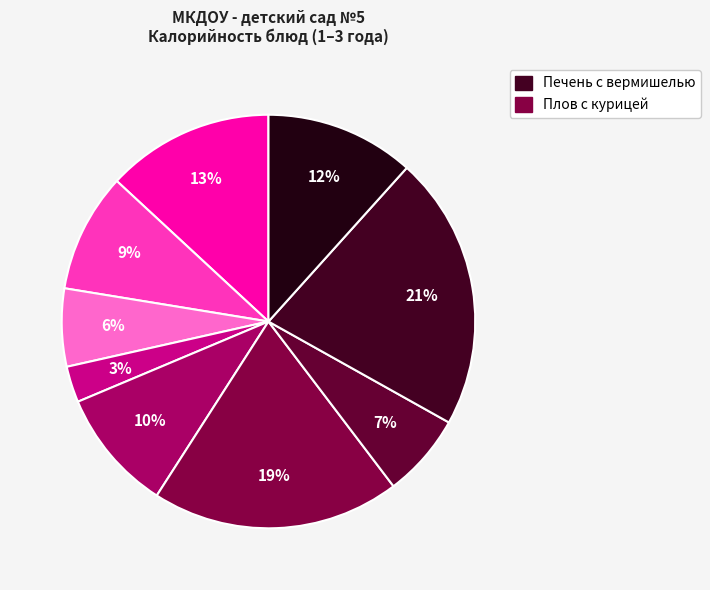

How many segments does this pie chart have?

9